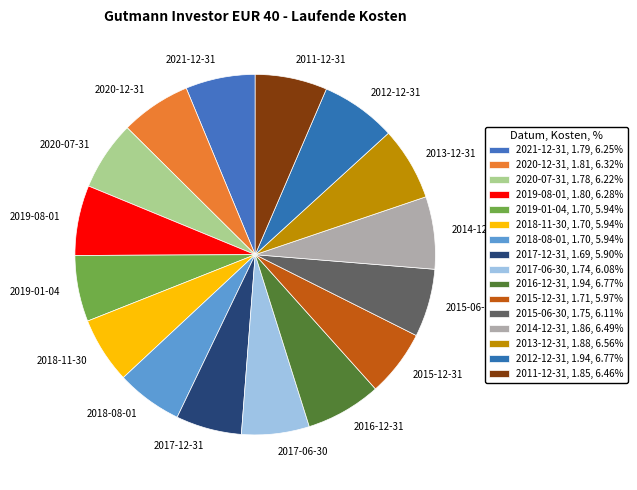

Approximately how many times larger is the value at 2015-12-31 compared to 2013-12-31?

0.9